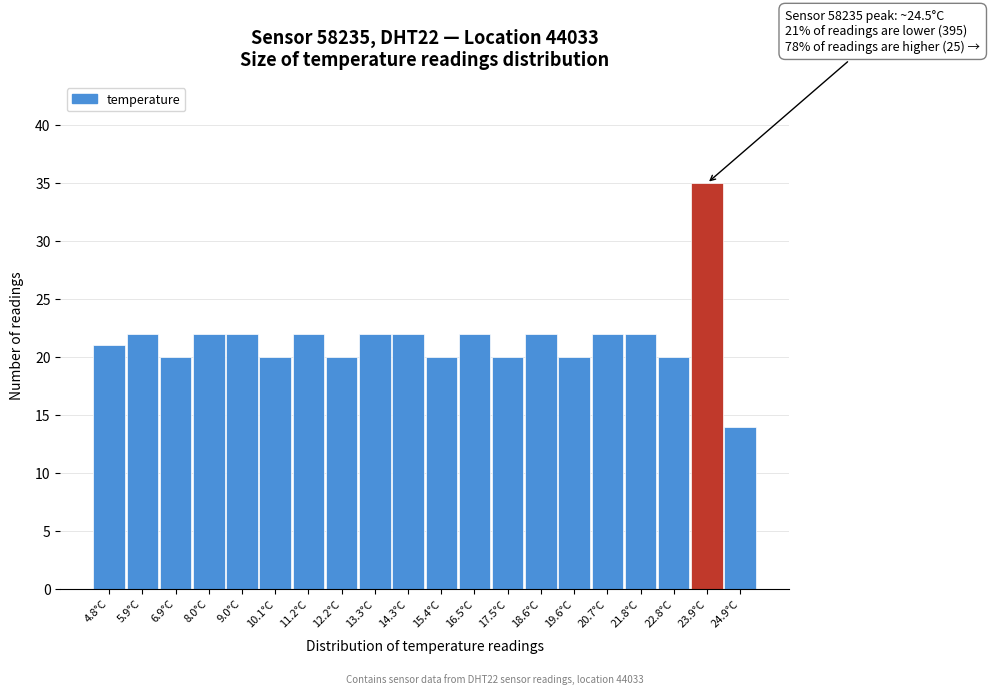

Reading left to right, extract all data points from this chart.

21	22	20	22	22	20	22	20	22	22	20	22	20	22	20	22	22	20	35	14